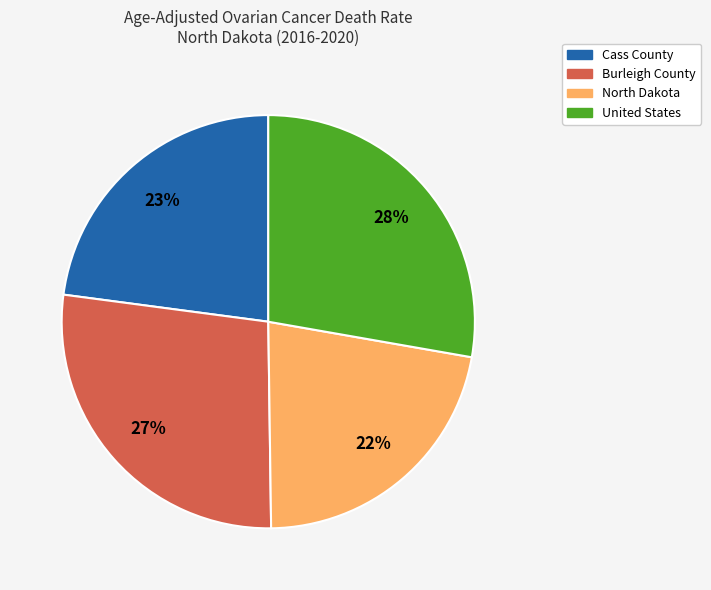

The North Dakota slice represents 22% of the pie. True or false?

True